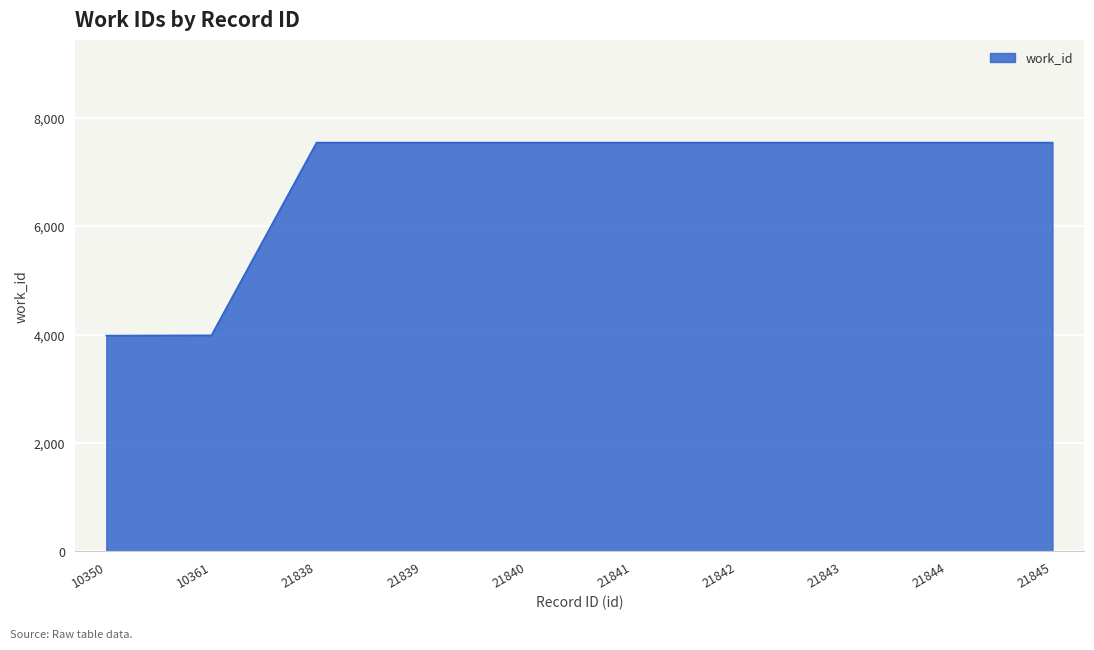

What is the difference between the second highest and second lowest values?

3558